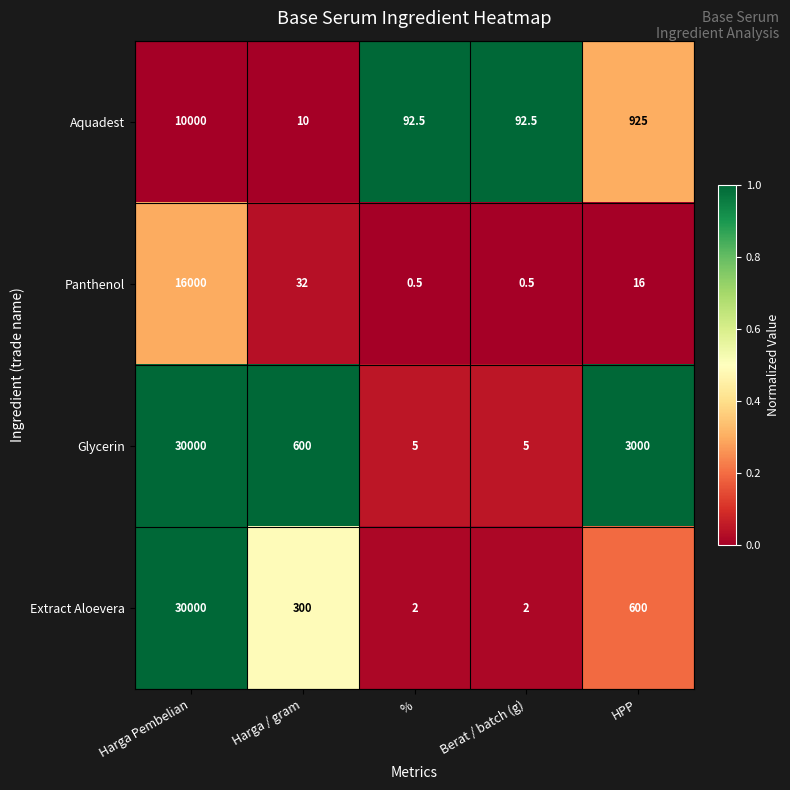

At Berat / batch (g), list the series in order from smallest to largest.

Panthenol, Extract Aloevera, Glycerin, Aquadest